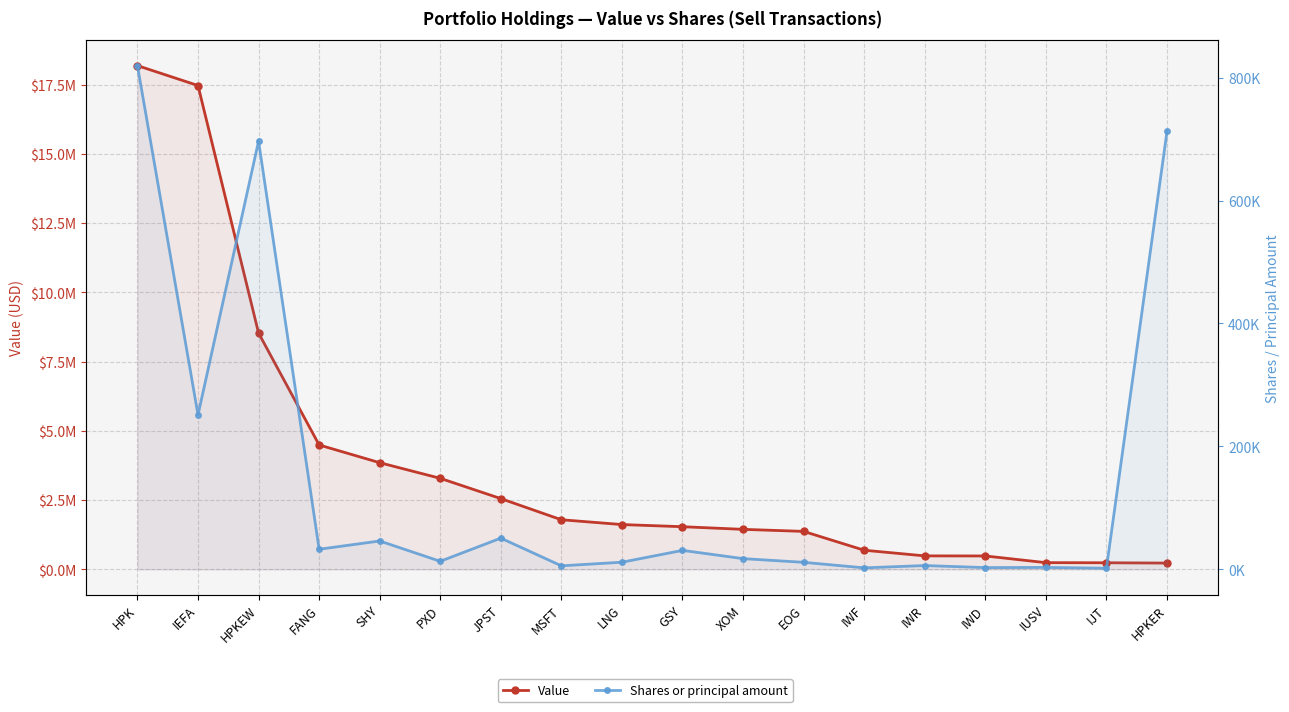

Which category has the lowest value in the Shares or principal amount series?

IJT